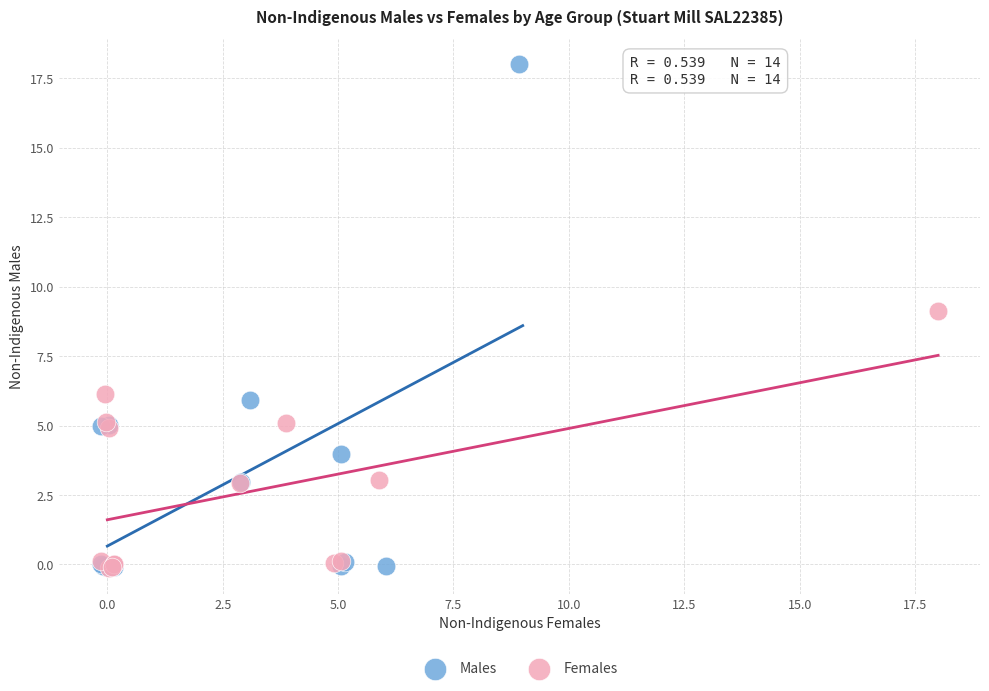

Which series has the widest spread of Y values?

Males